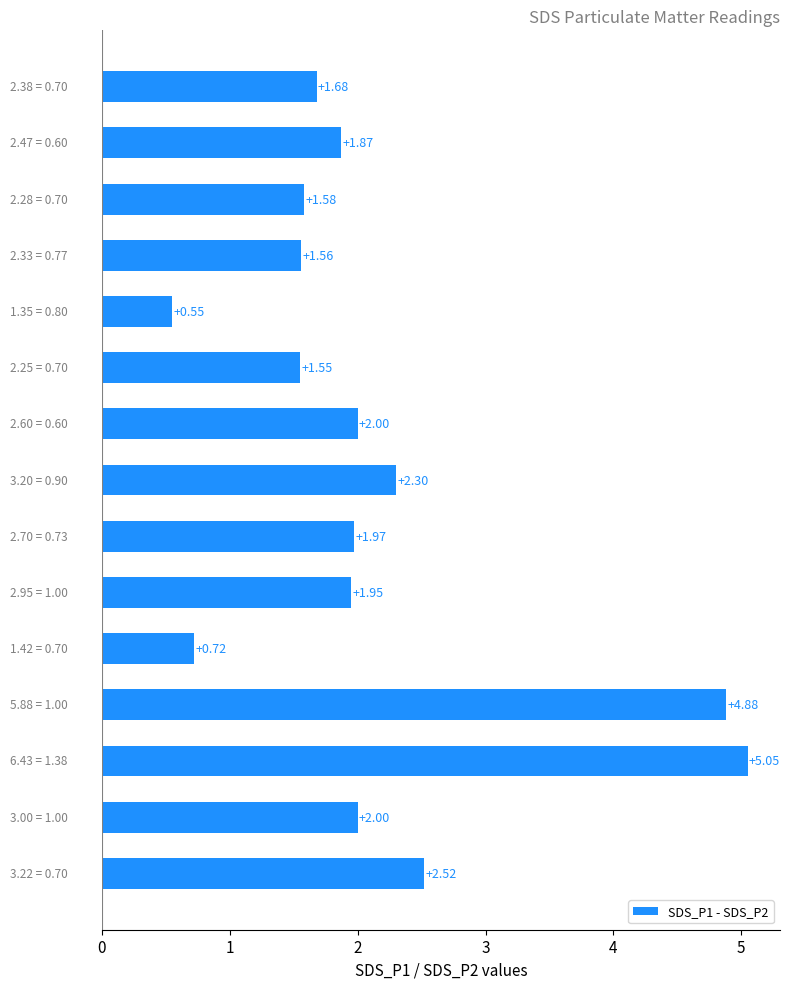

What is the difference between the maximum and minimum values?

4.5